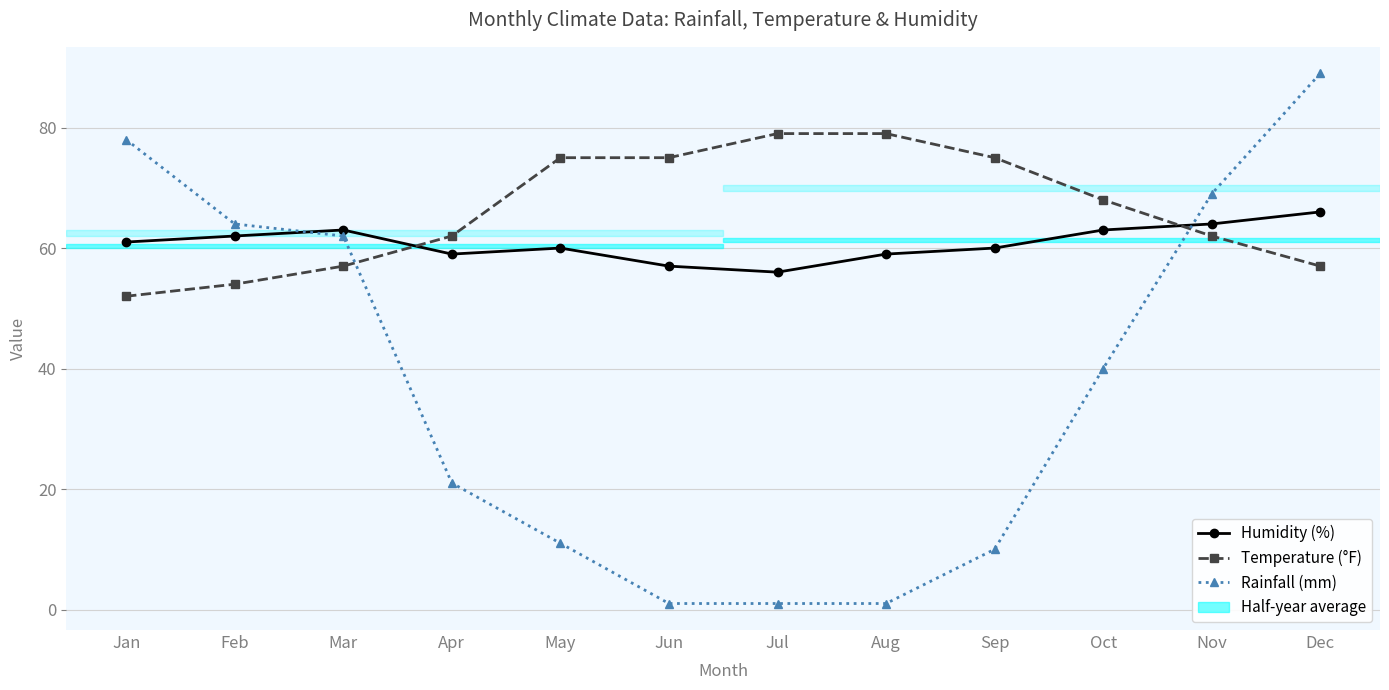

What is the spread (max minus min) of values at Jun?

74